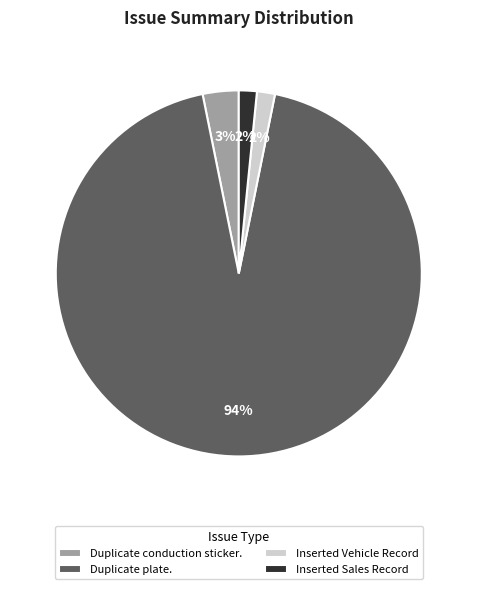

To the nearest percent, what is the combined percentage of Inserted Vehicle Record and Duplicate conduction sticker.?

5%